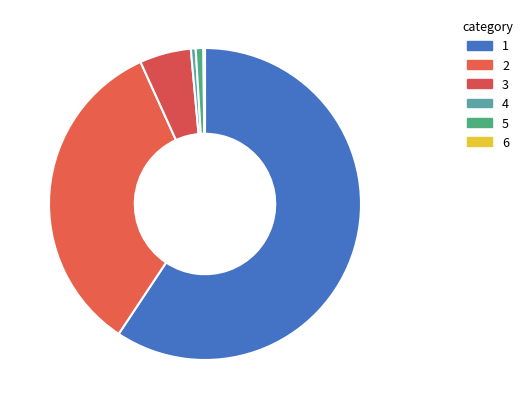

How many slices are in this pie chart?

6